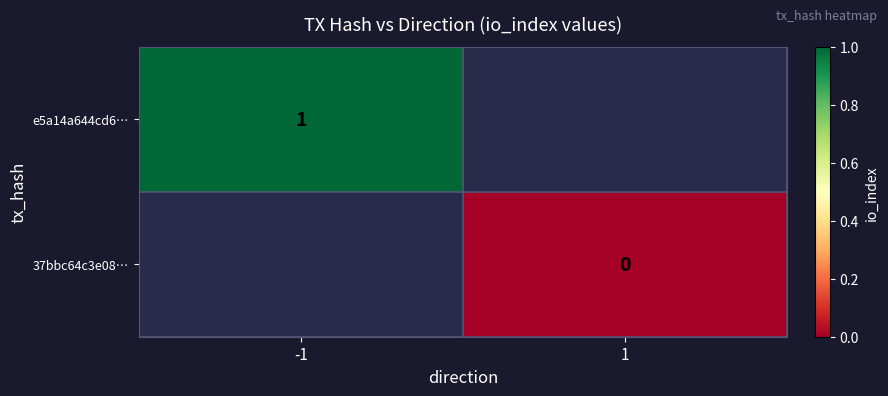

Is it true that e5a14a644cd6… equals 1.0 at -1?

True